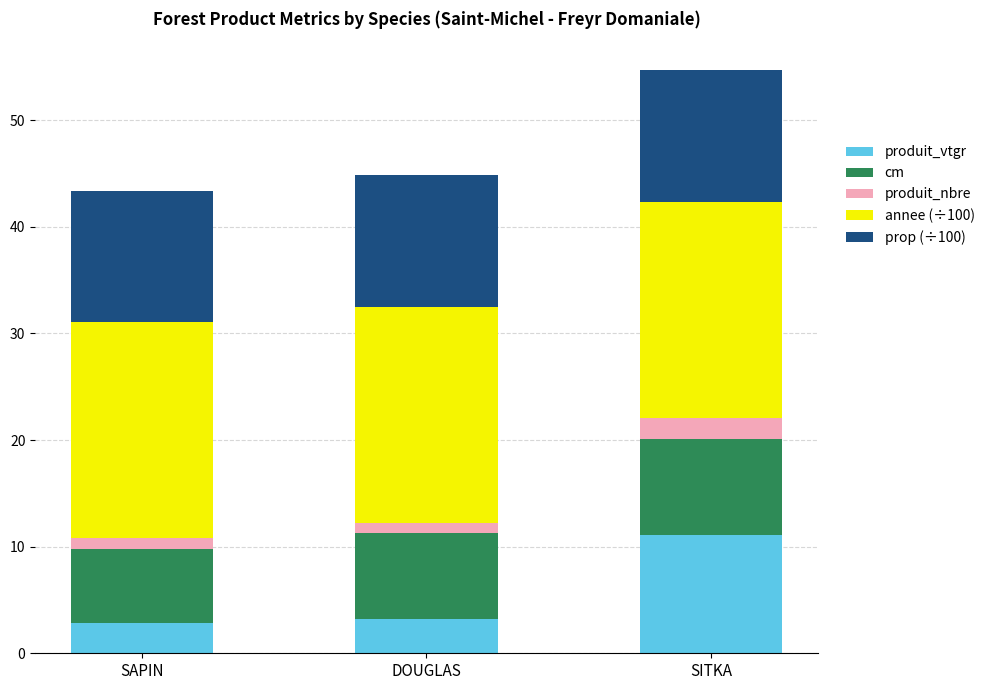

Where is produit_vtgr nearest to the value 6?

DOUGLAS